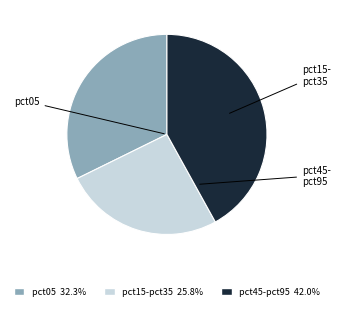

Does pct05 32.3% represent more than half of the total?

No